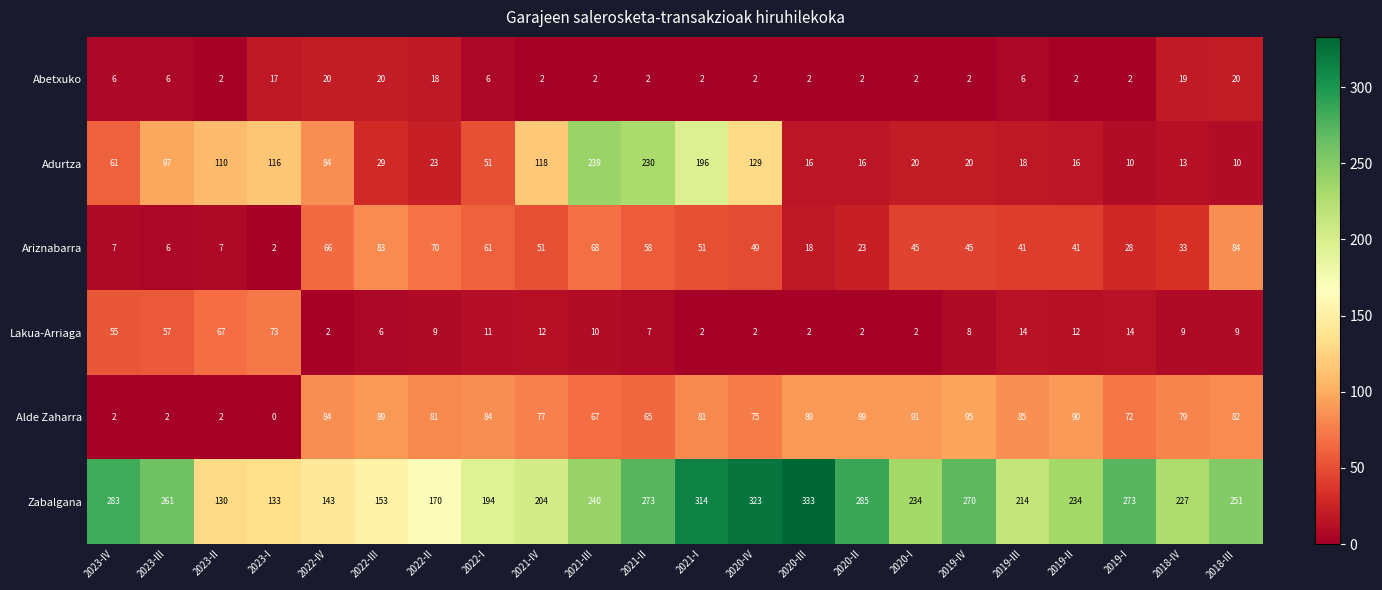

What is the sum of all Lakua-Arriaga values?

385